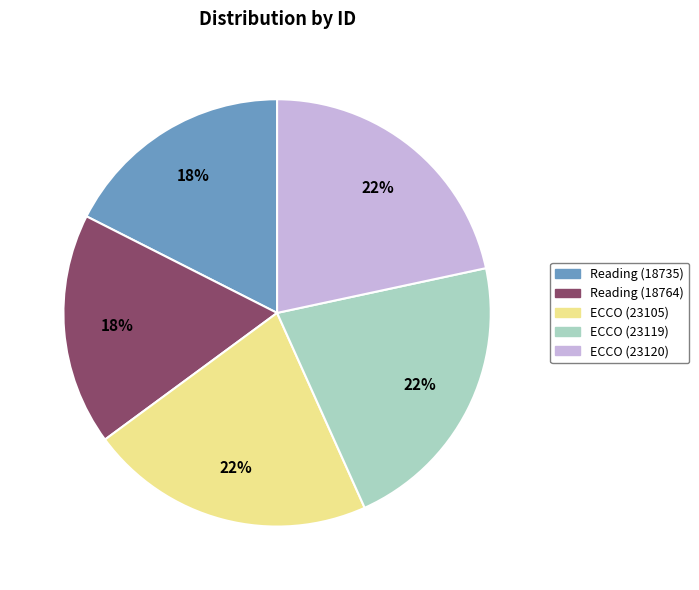

To the nearest percent, what is the average slice percentage?

20%